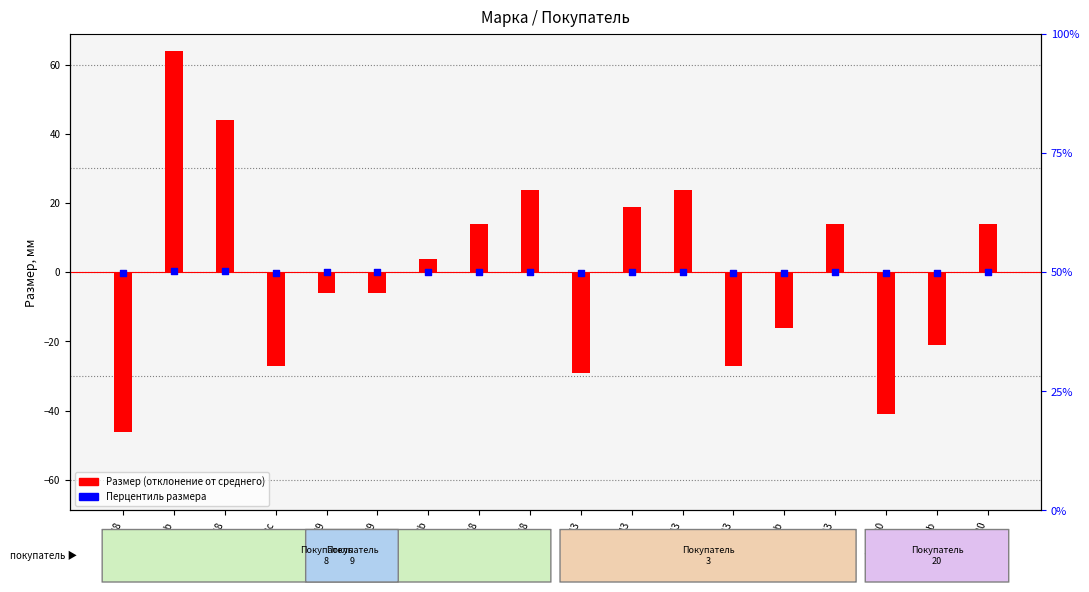

Which series reaches the maximum Y coordinate?

Размер (отклонение от среднего)